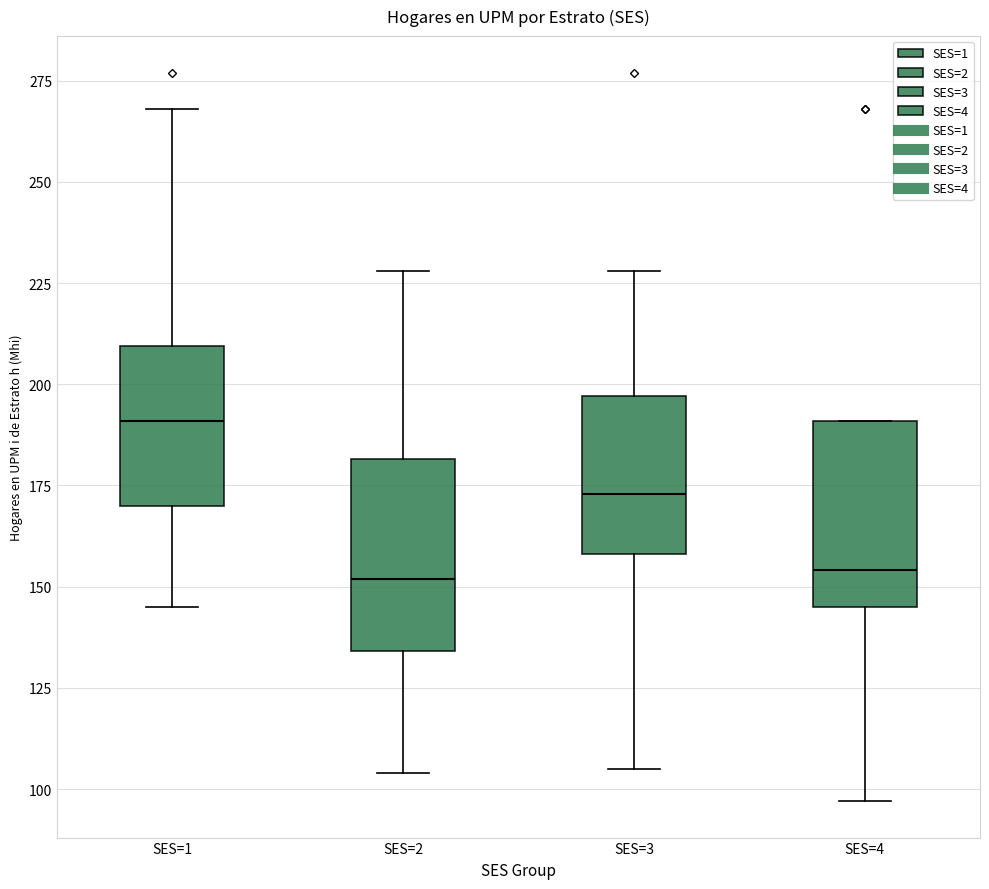

Reading left to right, read every box against the y-axis: the position of its median line, the range the box covers, and the ends of its whiskers. The values are not printed on the chart, so give them approximately, as read against the axis.

SES=1: median 190, box 170 to 210, whiskers 145 to 270
SES=2: median 150, box 135 to 180, whiskers 105 to 230
SES=3: median 175, box 160 to 195, whiskers 105 to 230
SES=4: median 155, box 145 to 190, whiskers 95 to 190